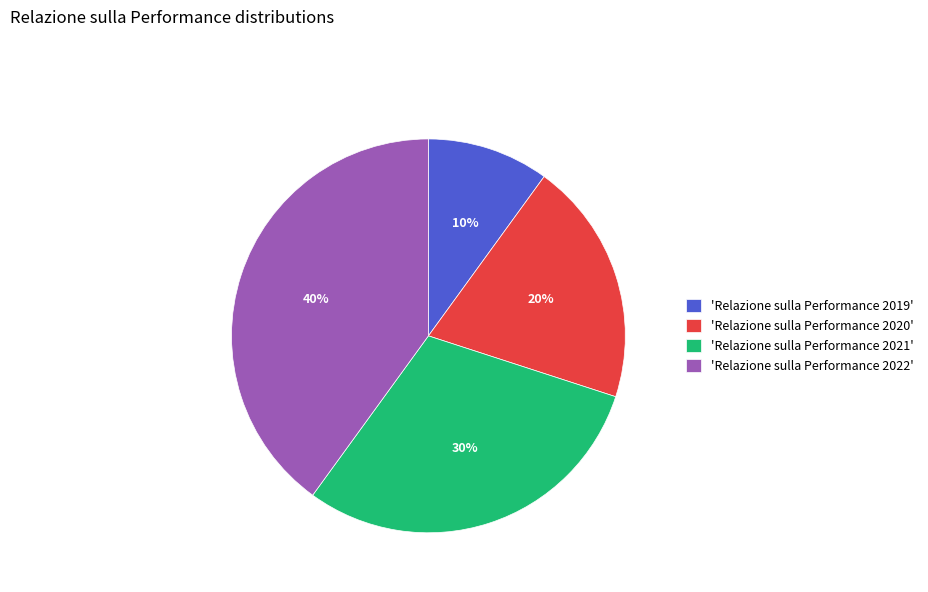

True or false: 'Relazione sulla Performance 2022' accounts for 40% of the total.

True